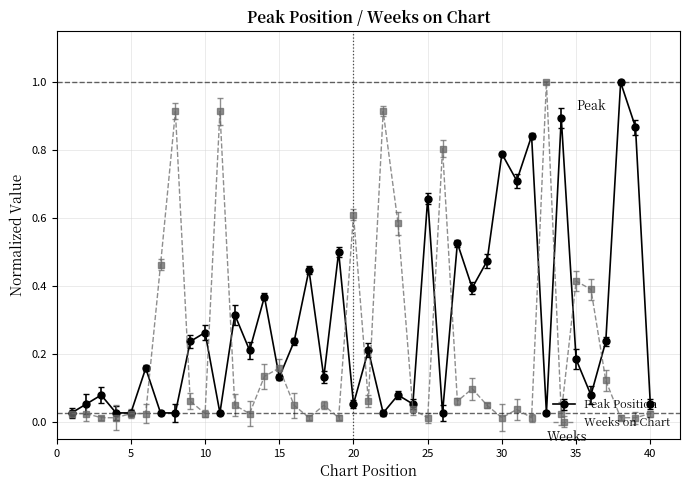

Which series has the largest total across all categories?

Peak Position